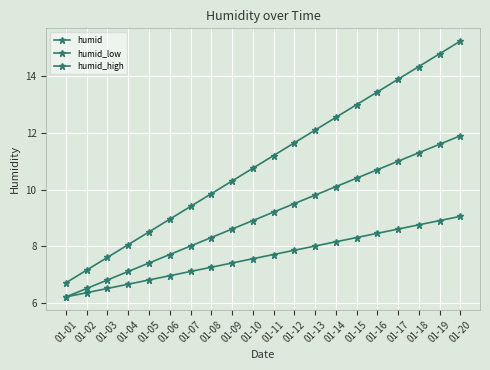

How many lines are shown in the chart?

3